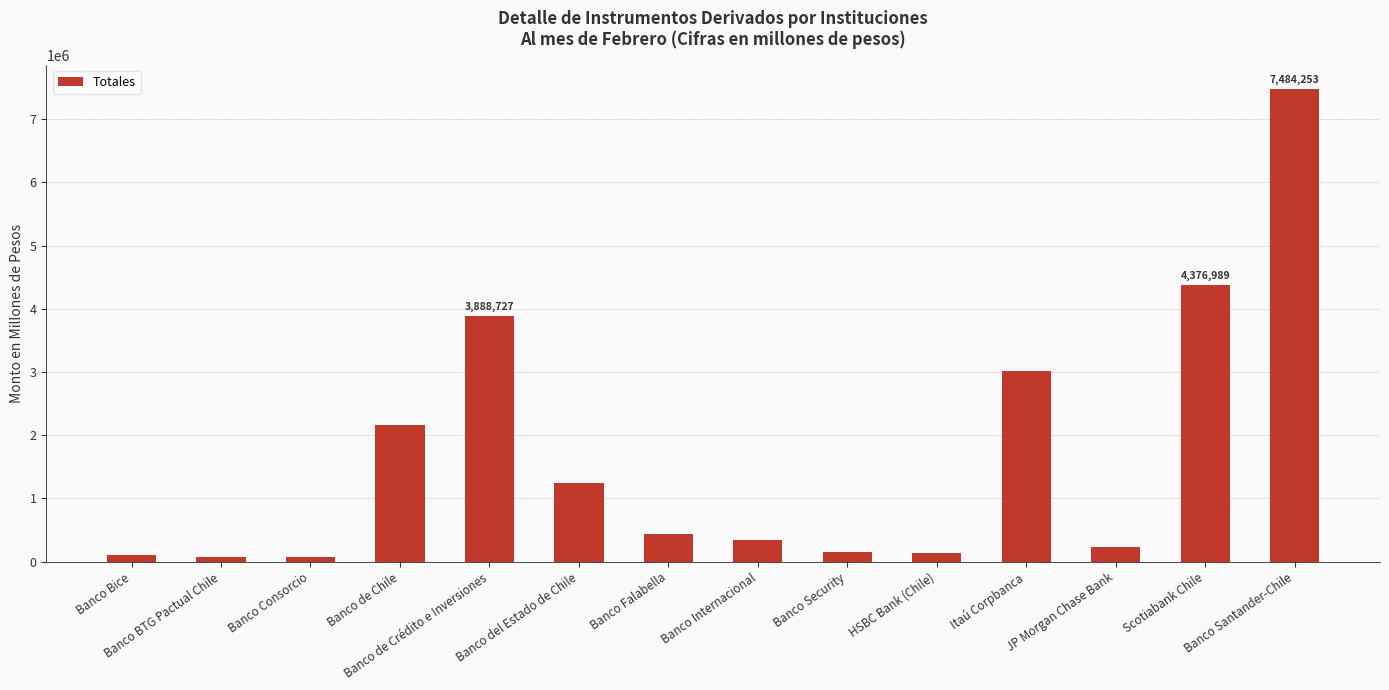

What is the change in value from Banco Bice to Scotiabank Chile?

+4271316